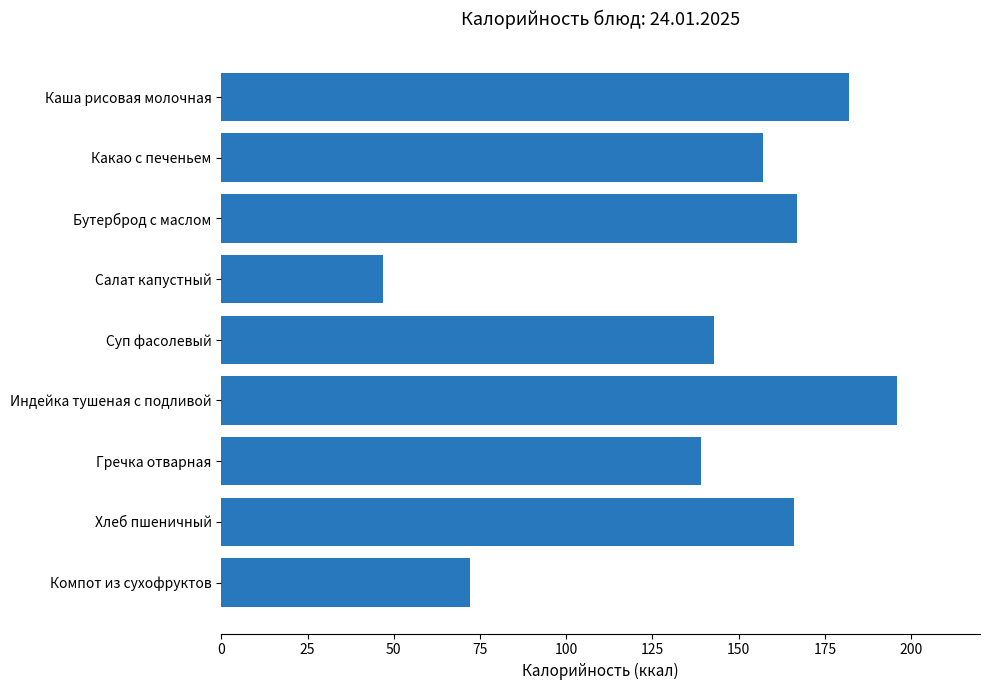

The value at Гречка отварная is 139. True or false?

True